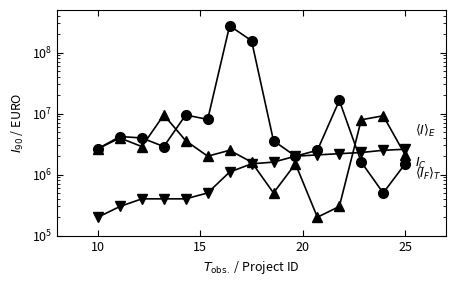

How many values in the $\langle I \rangle_E$ series exceed 2500000?

7